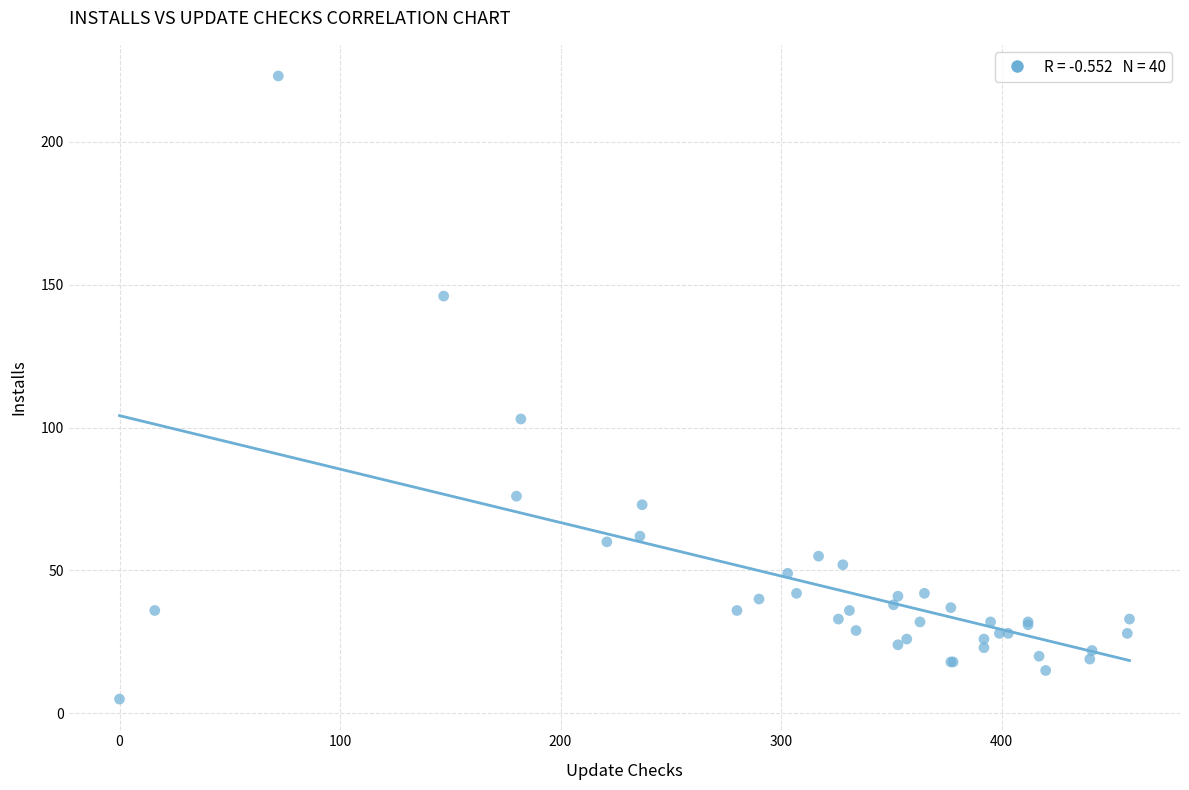

What Y value in the scatter plot is closest to 114?

103